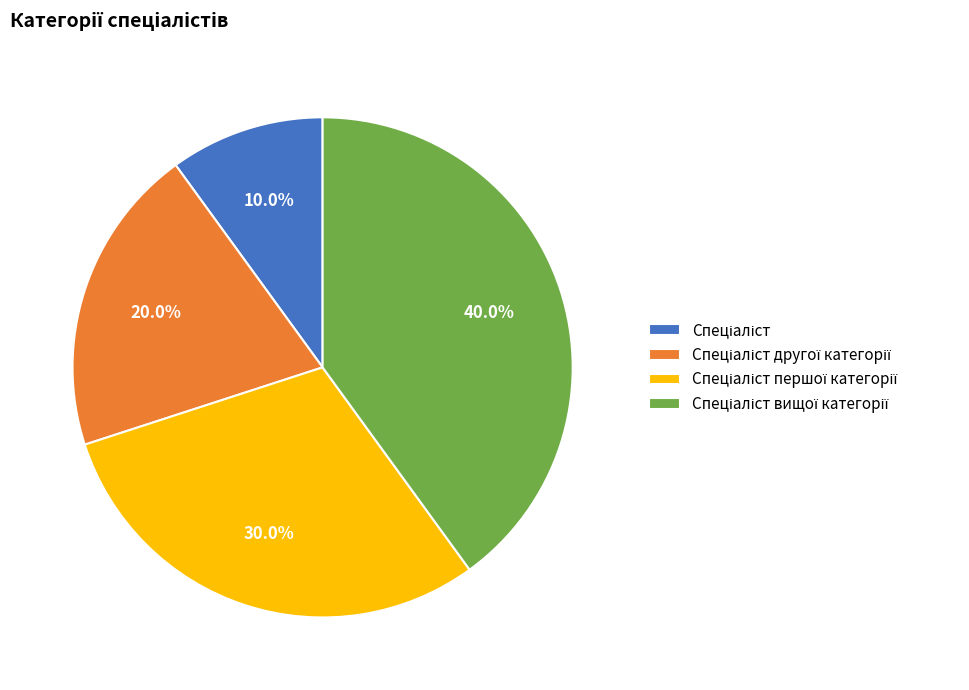

Is there a majority slice in this chart?

No